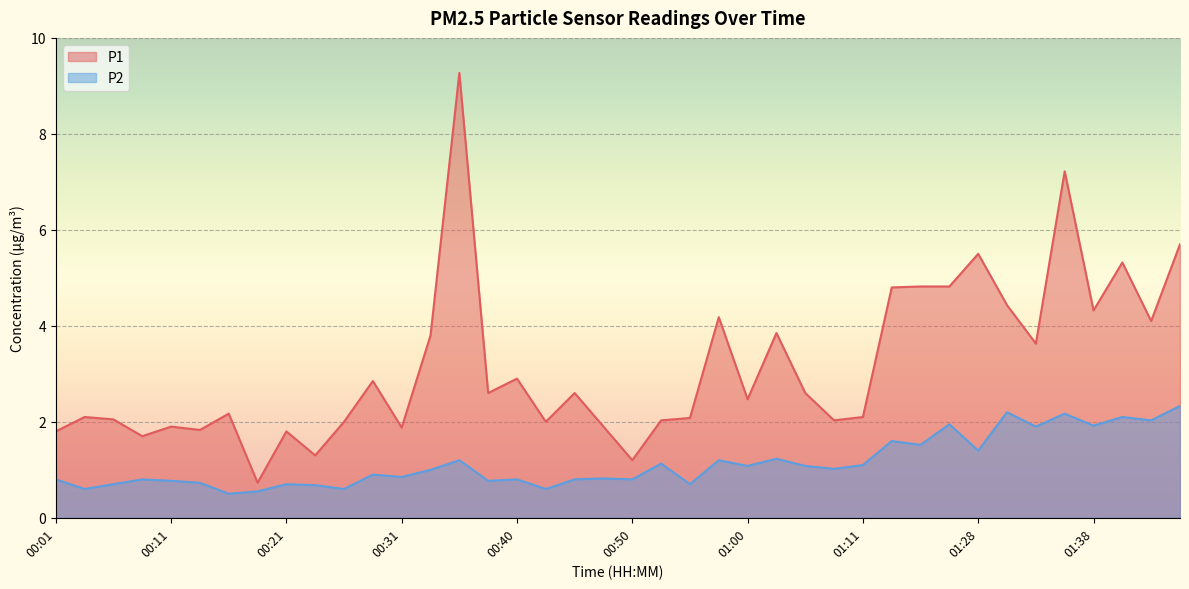

Is it true that P1 equals 4.8 at 01:21?

True